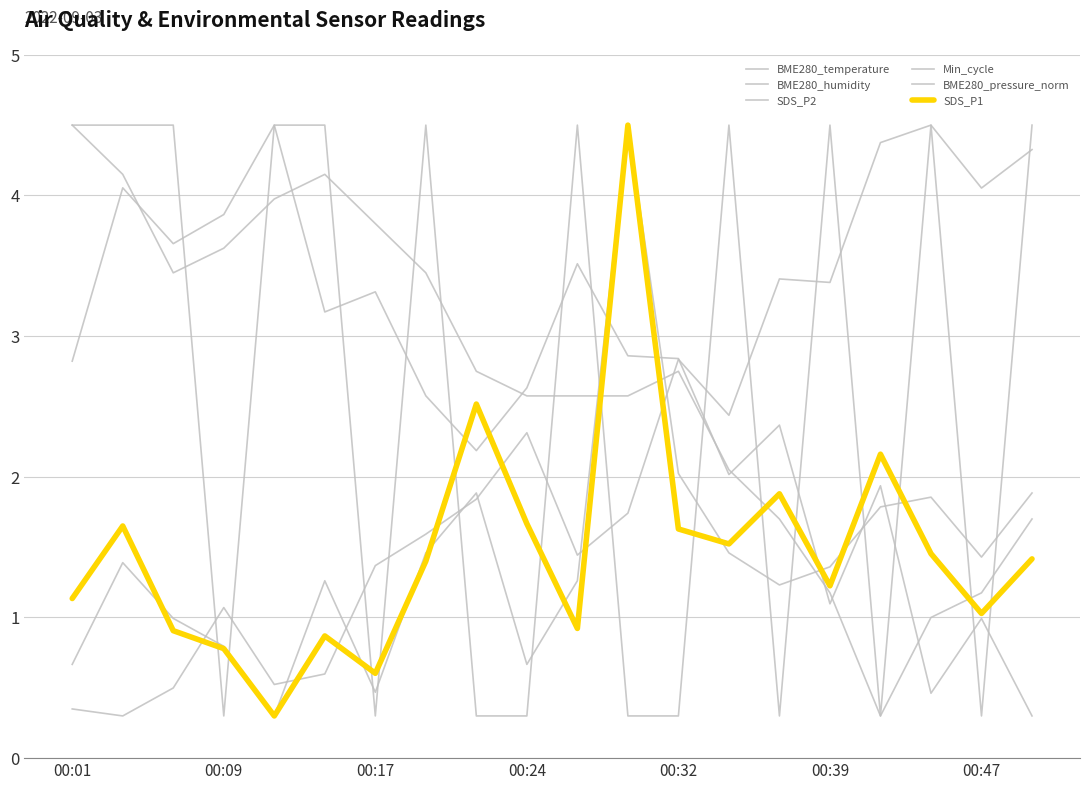

Does the chart display data point markers on the line(s)?

No